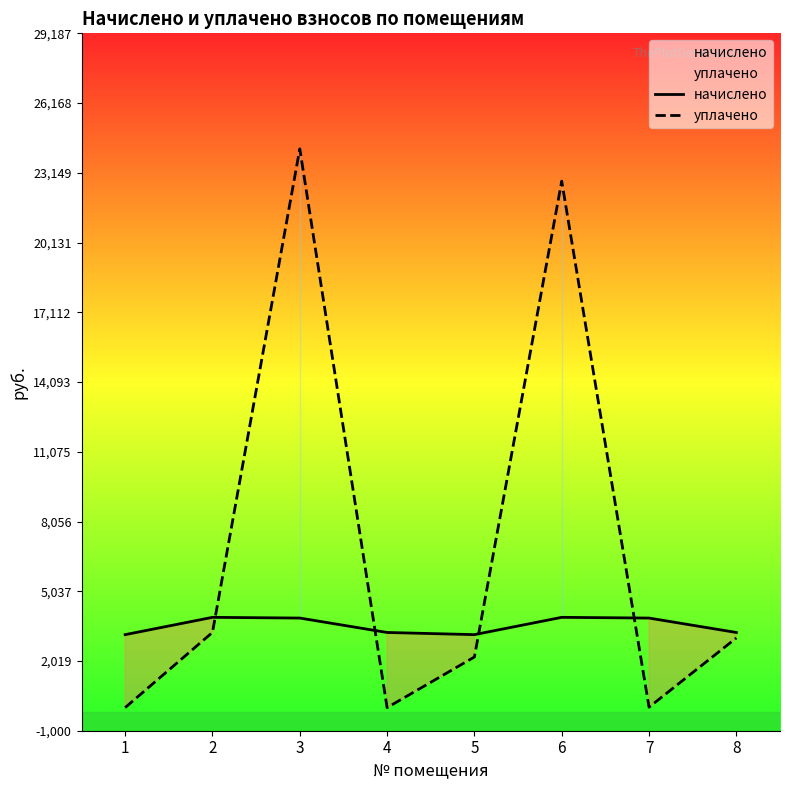

True or false: начислено and уплачено intersect in this chart.

True